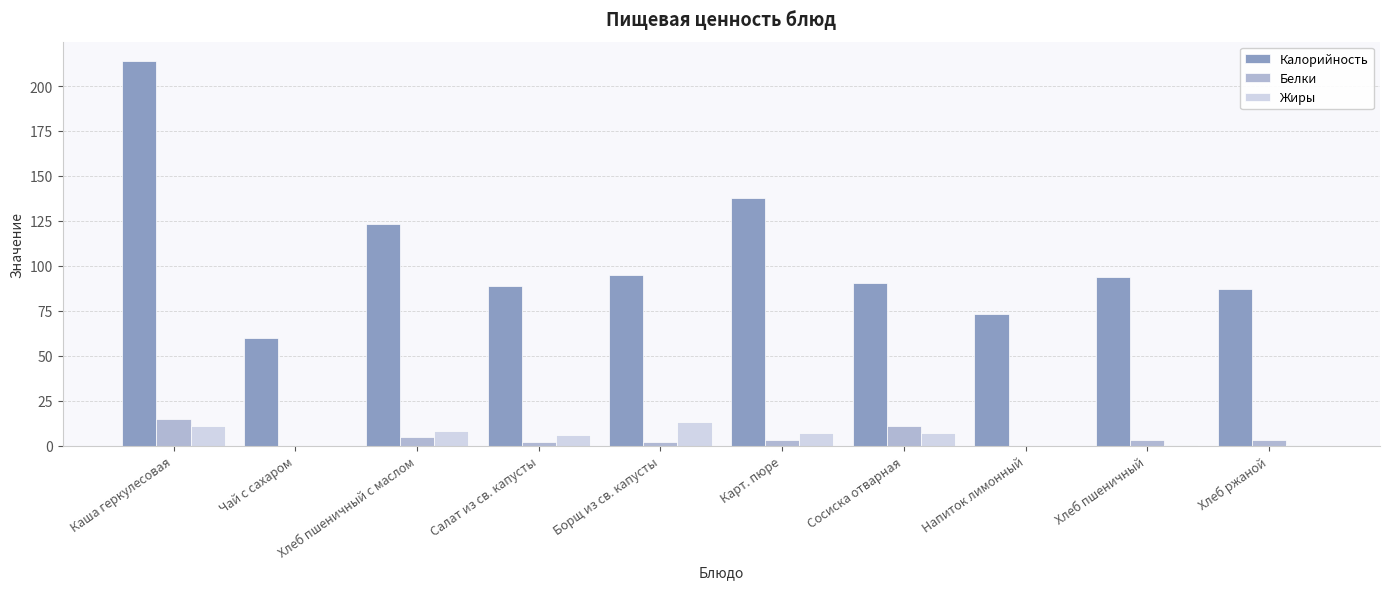

Between Карт. пюре and Сосиска отварная, which series saw the biggest shift?

Калорийность